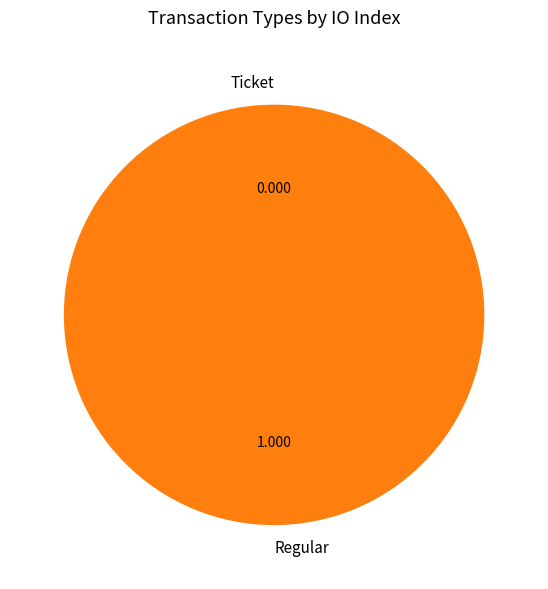

Which slice is the largest?

Regular